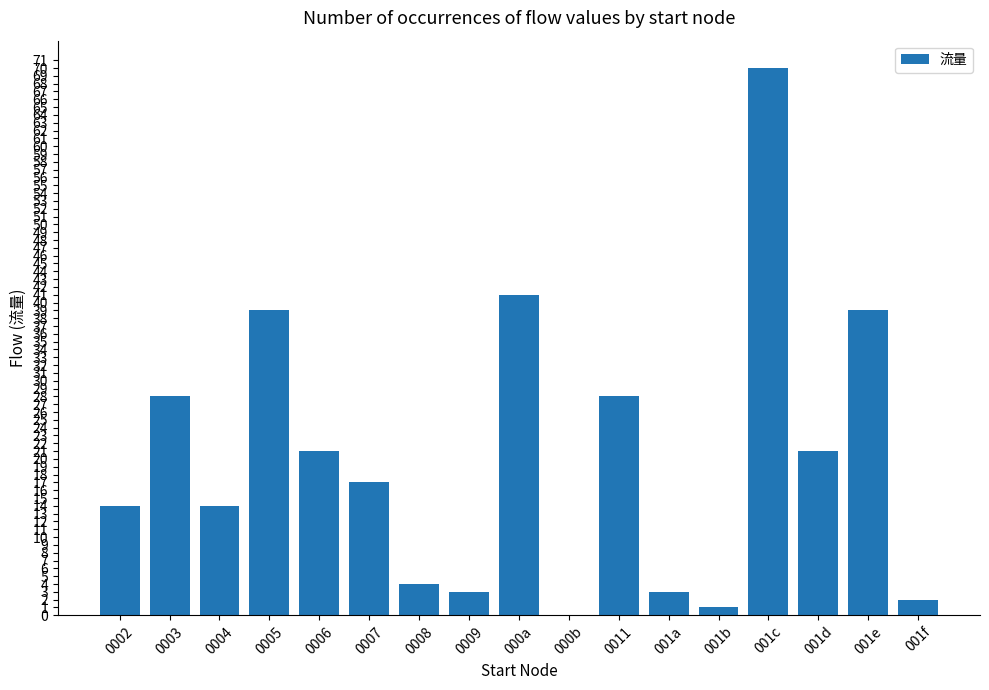

Which has a higher value, 001f or 0007?

0007